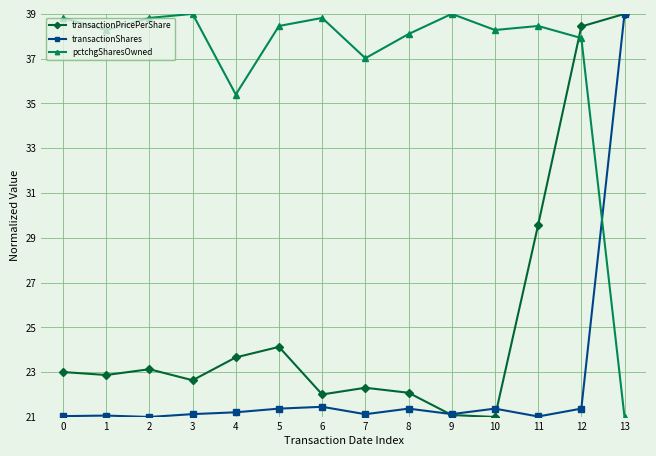

What is the total value across all series at 2?

83.0